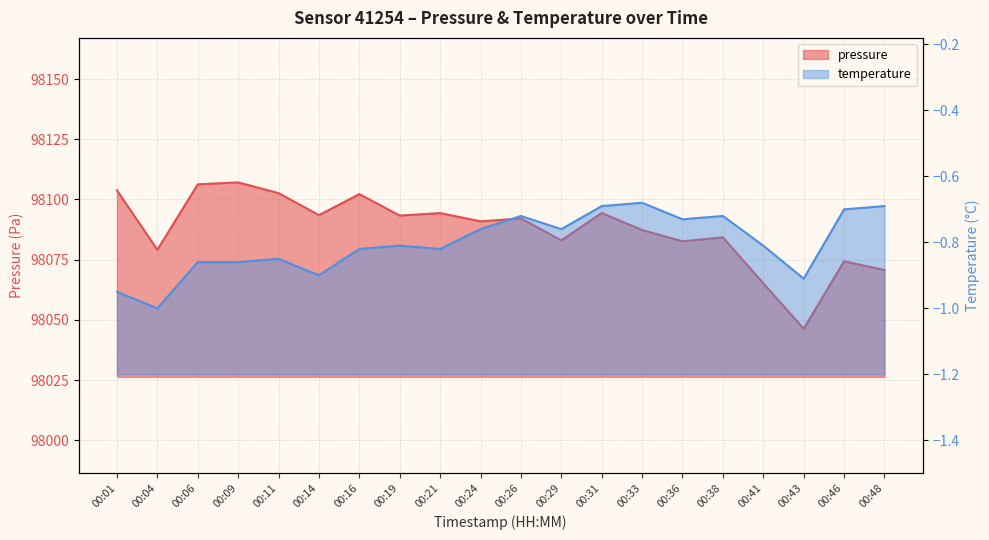

Which series has the largest total across all categories?

pressure